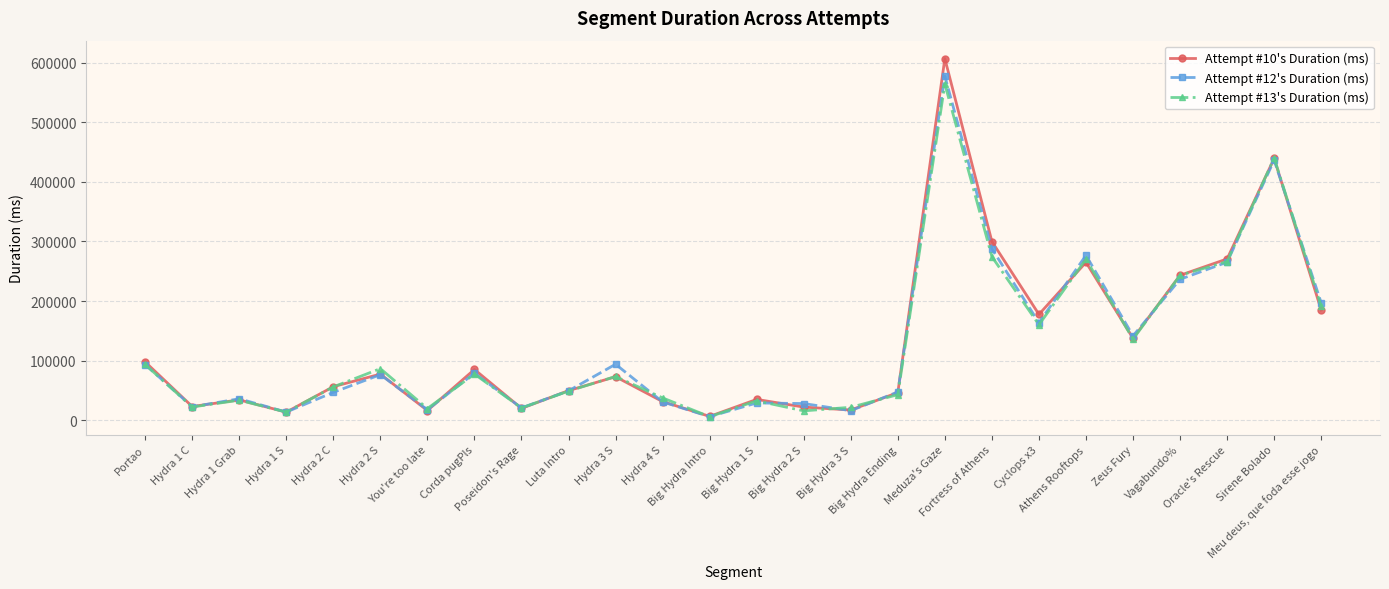

What is the label of the 15th point from the left?

Big Hydra 2 S